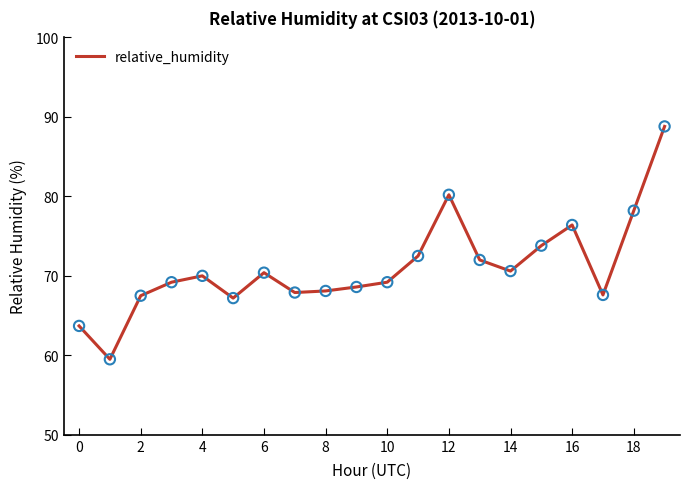

What is the greatest value displayed?

88.8